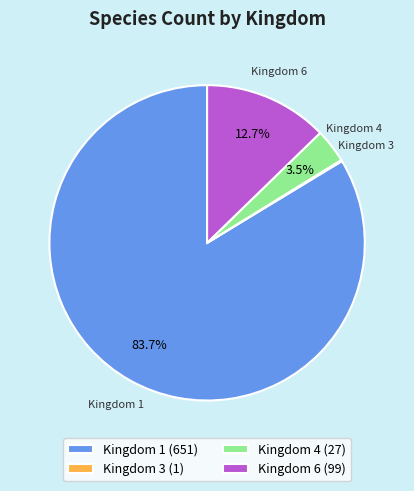

What is the ratio of the value at Kingdom 4 to the value at Kingdom 6?

0.3